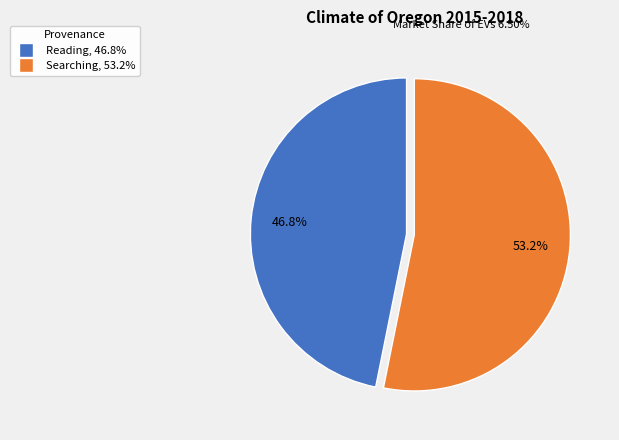

To the nearest percent, what percentage of the pie is Searching?

53%